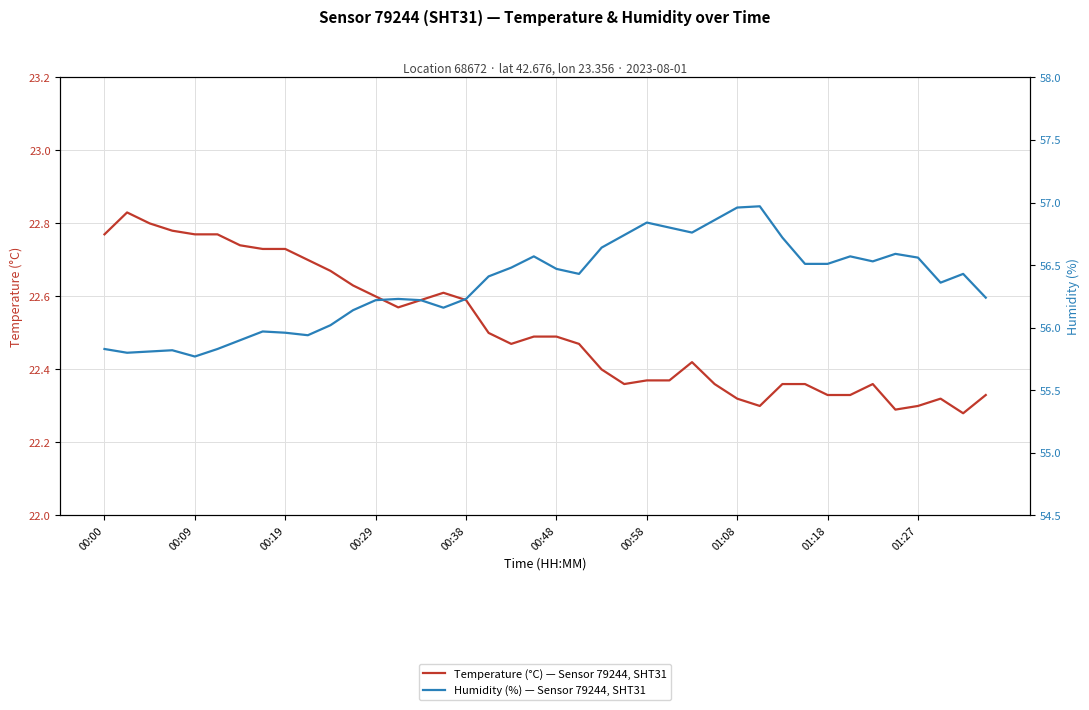

Is the value of Temperature (°C) — Sensor 79244, SHT31 at 00:29 greater than the value of Humidity (%) — Sensor 79244, SHT31 at 37?

No